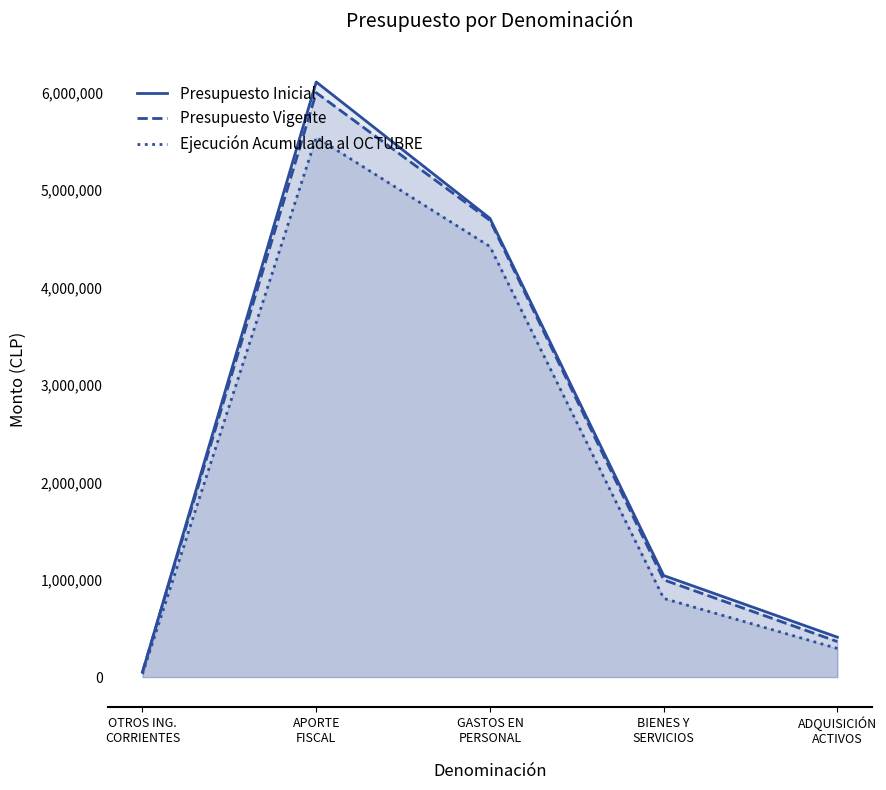

Is it true that Presupuesto Vigente equals 7921567 at GASTOS EN
PERSONAL?

False